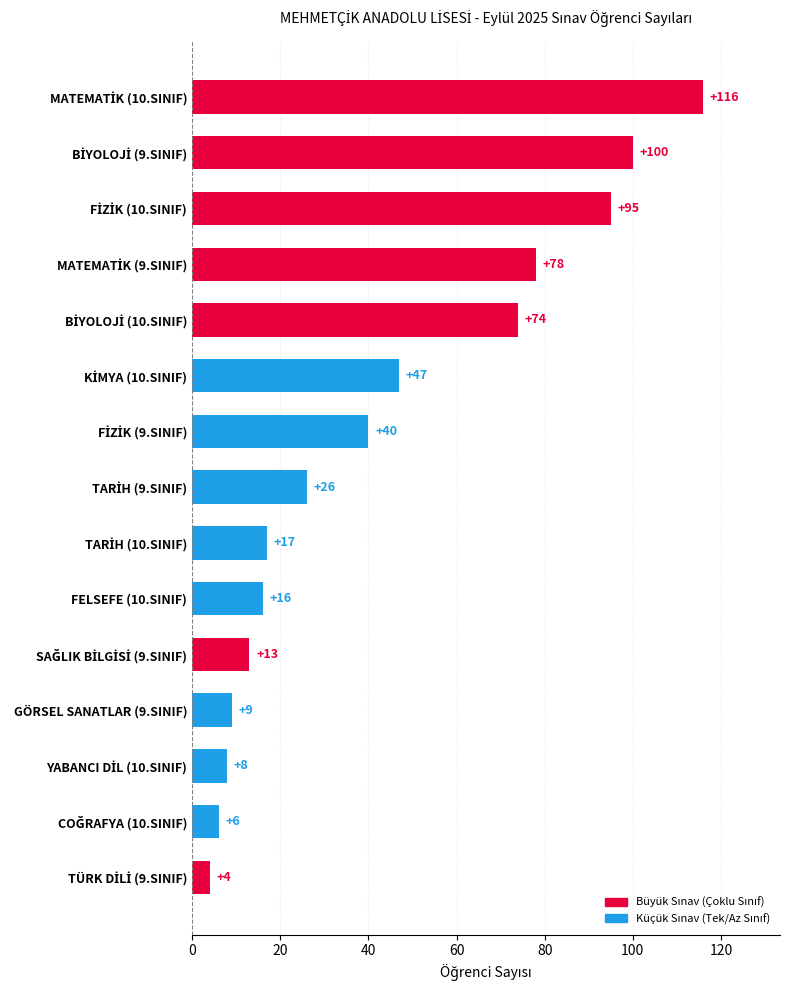

What is the maximum value shown in the chart?

116